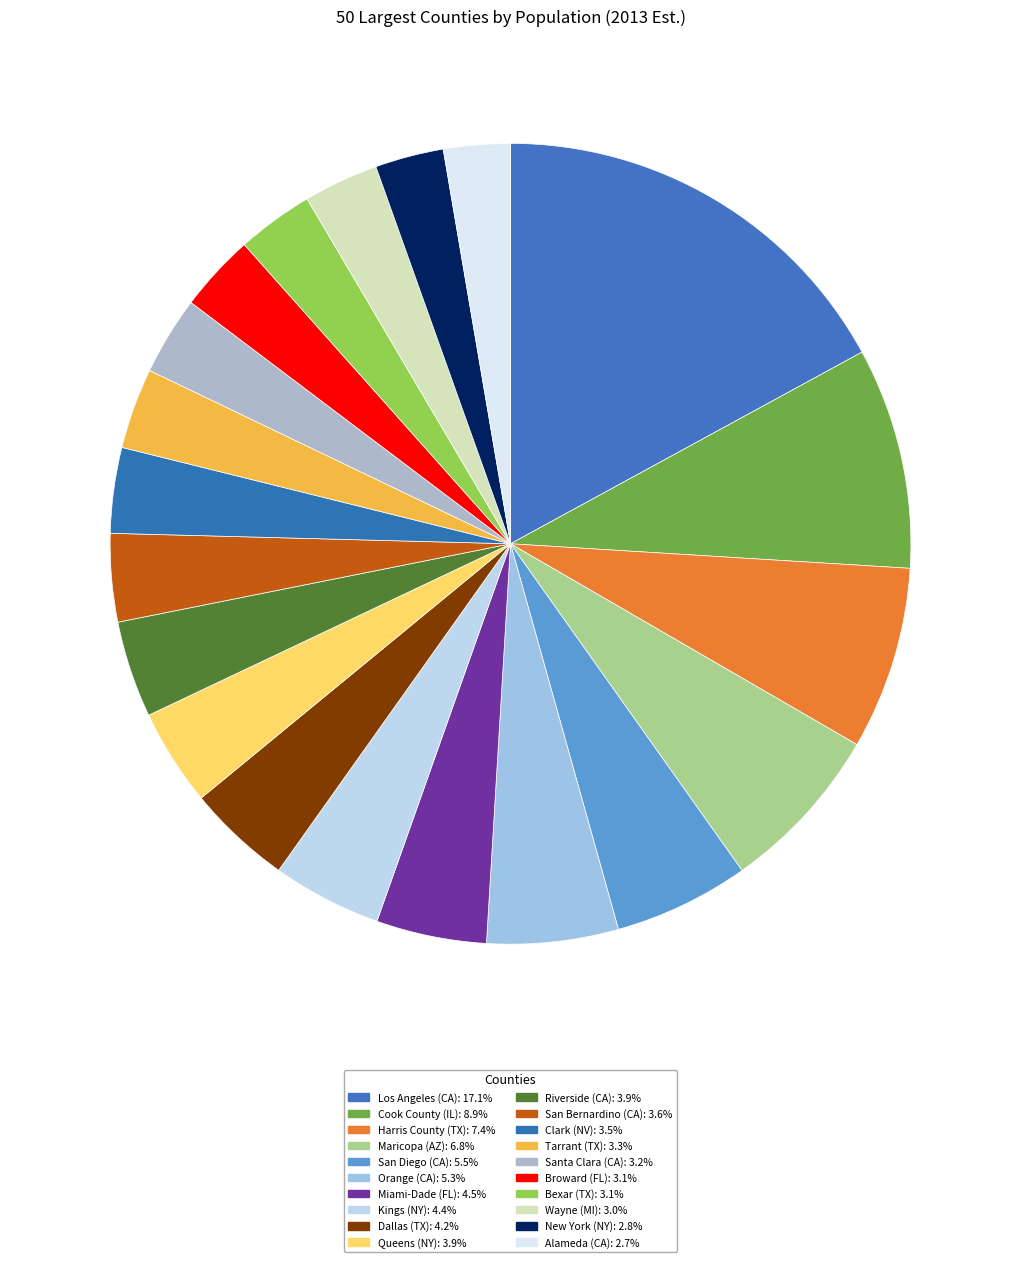

Which category has the smallest portion of the pie?

Alameda (CA)